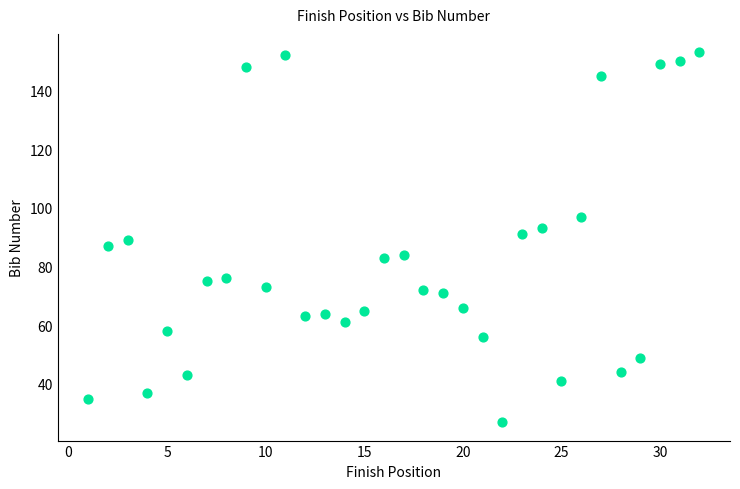

What is the range of X values (max minus min)?

31